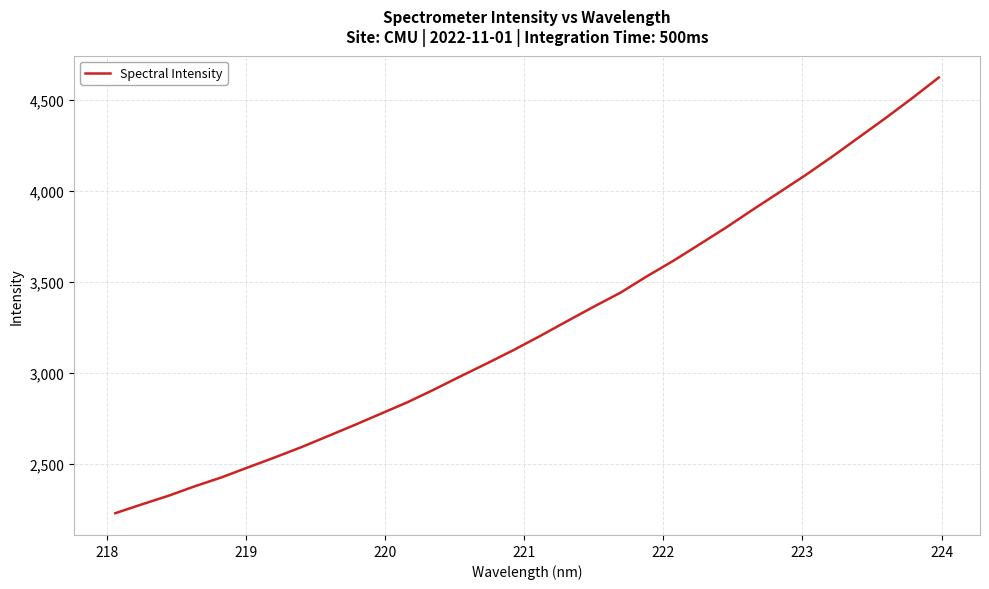

What is the maximum value shown in the chart?

4621.1